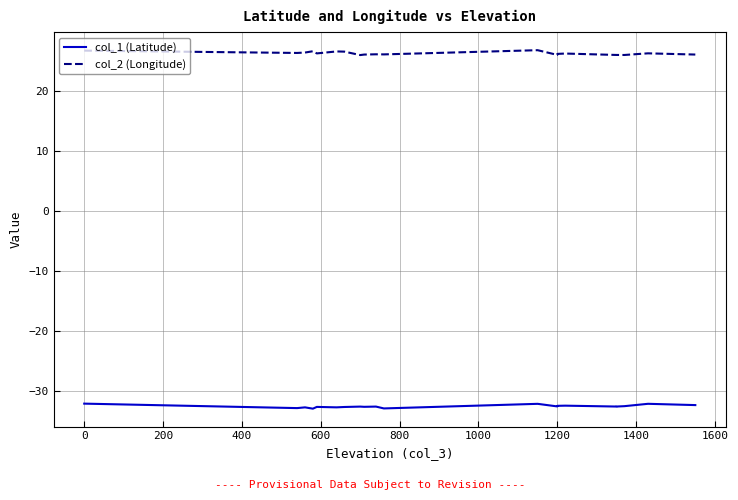

What is the value of the col_1 (Latitude) point at the 9th from the left?

-32.7